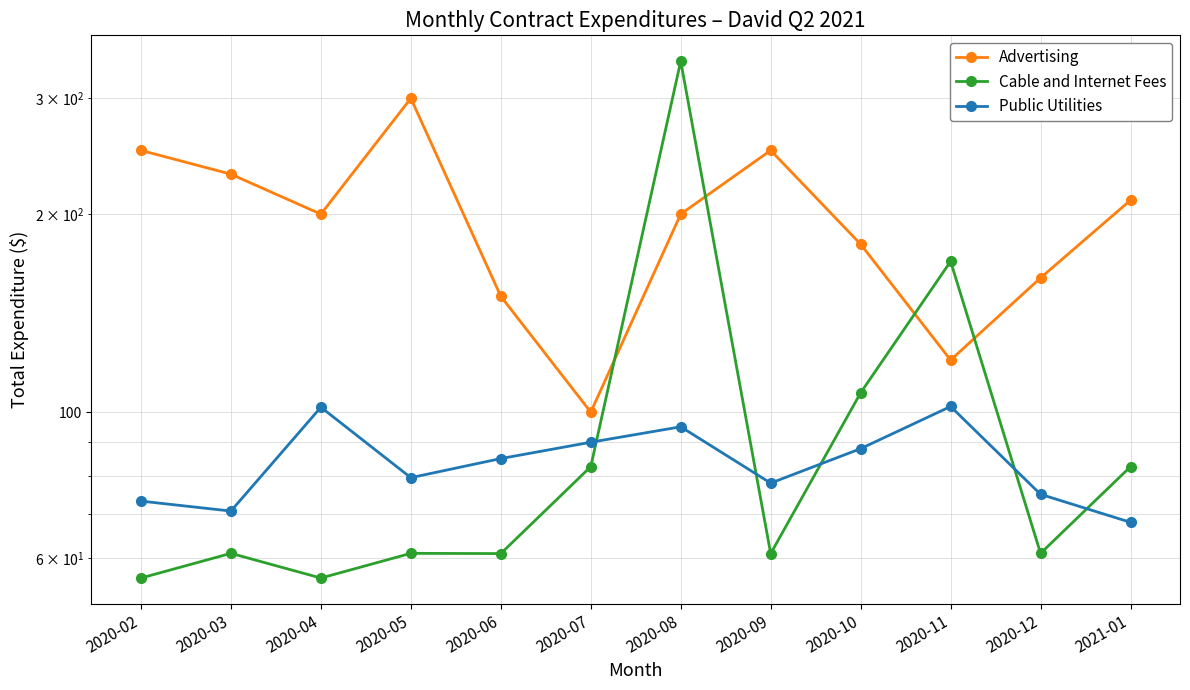

True or false: Public Utilities has a value of 50.1 at 2020-06.

False